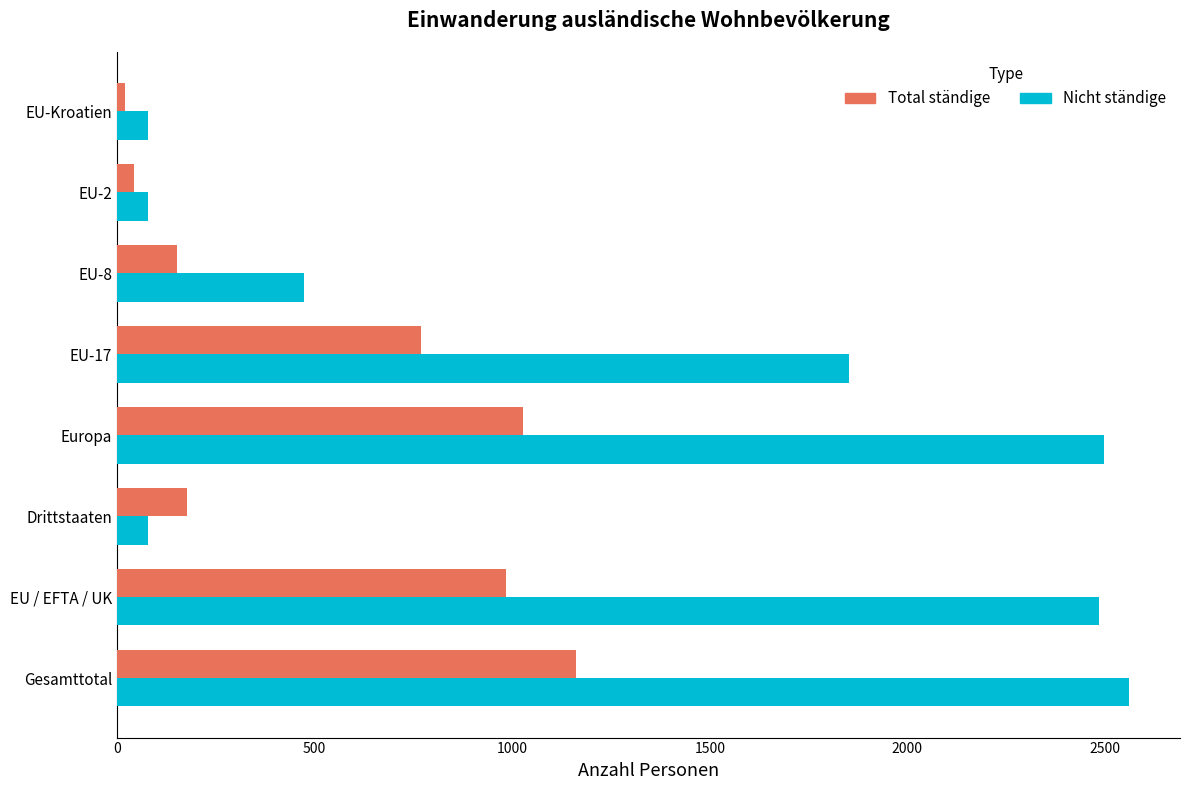

How many values in the Nicht ständige series are below 1852?

4